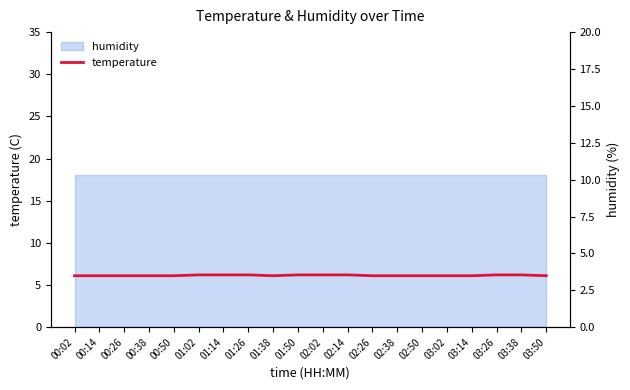

Is it true that the value at 00:38 is 6.1?

True